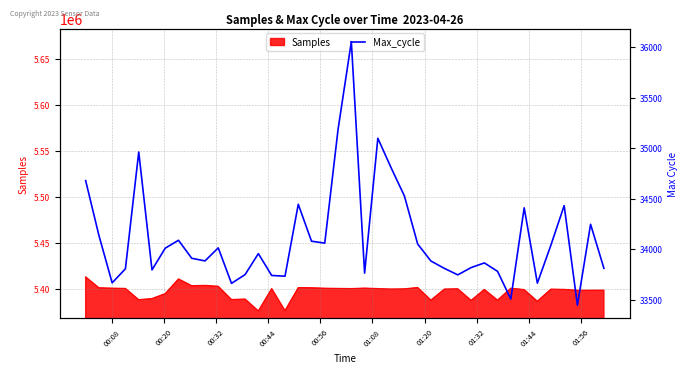

What is the highest value of the Samples series?

5412873